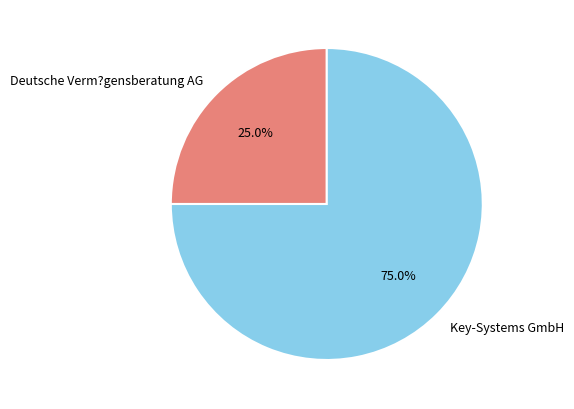

Which has a higher value, Key-Systems GmbH or Deutsche Verm?gensberatung AG?

Key-Systems GmbH